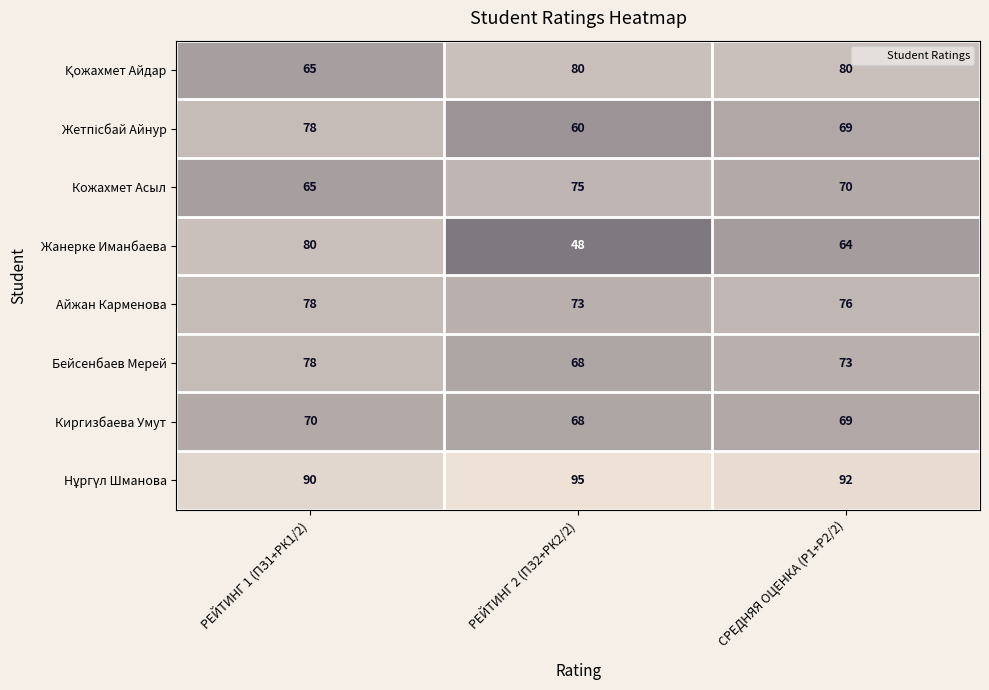

At which label is Киргизбаева Умут closest to 69?

СРЕДНЯЯ ОЦЕНКА (Р1+Р2/2)